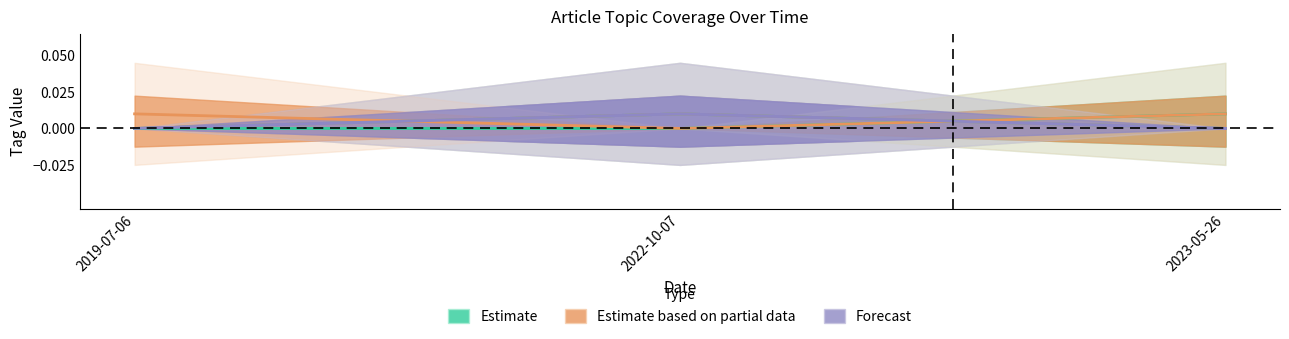

At which category does the chart reach its minimum across all series?

2023-05-26